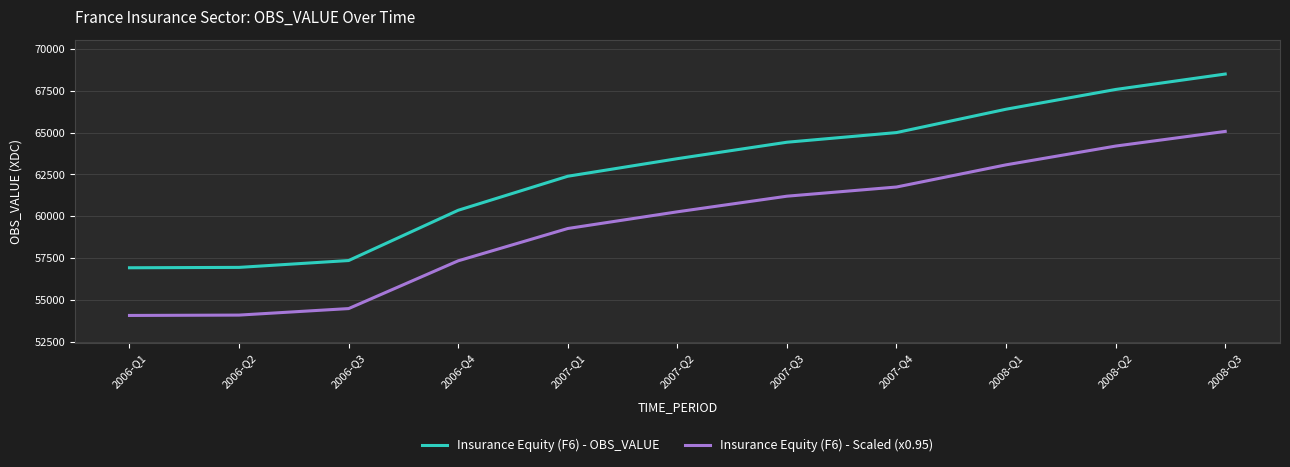

At which label is Insurance Equity (F6) - Scaled (x0.95) closest to 59577?

2007-Q1